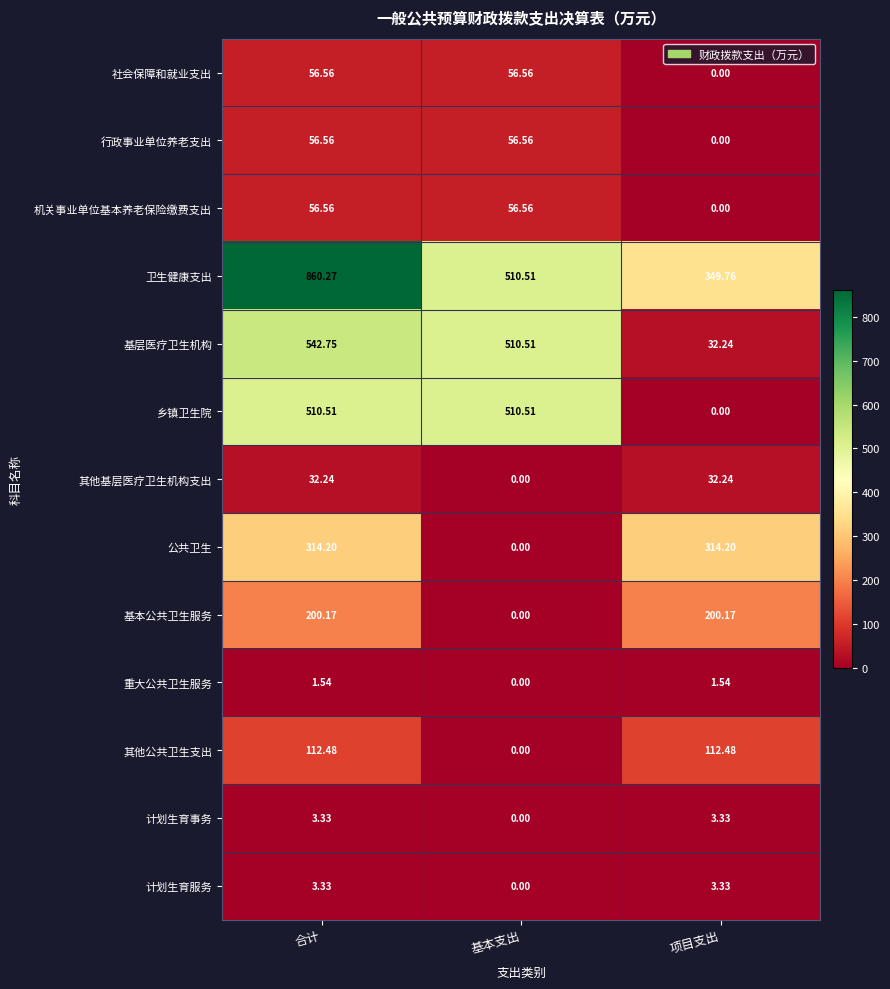

At which category is the sum across all series the highest?

合计